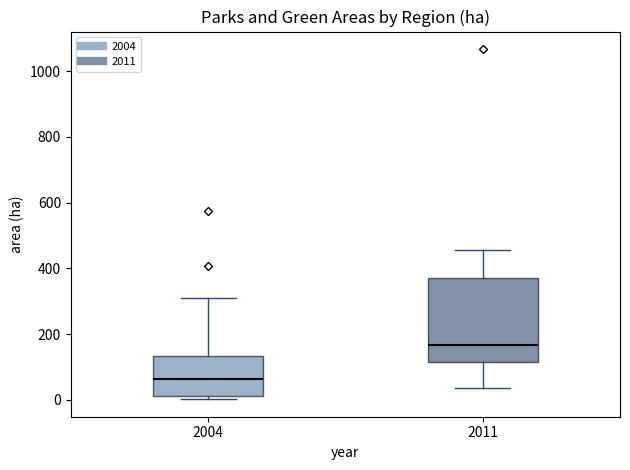

Comparing the boxes themselves (not the whiskers), which one is the tallest?

2011